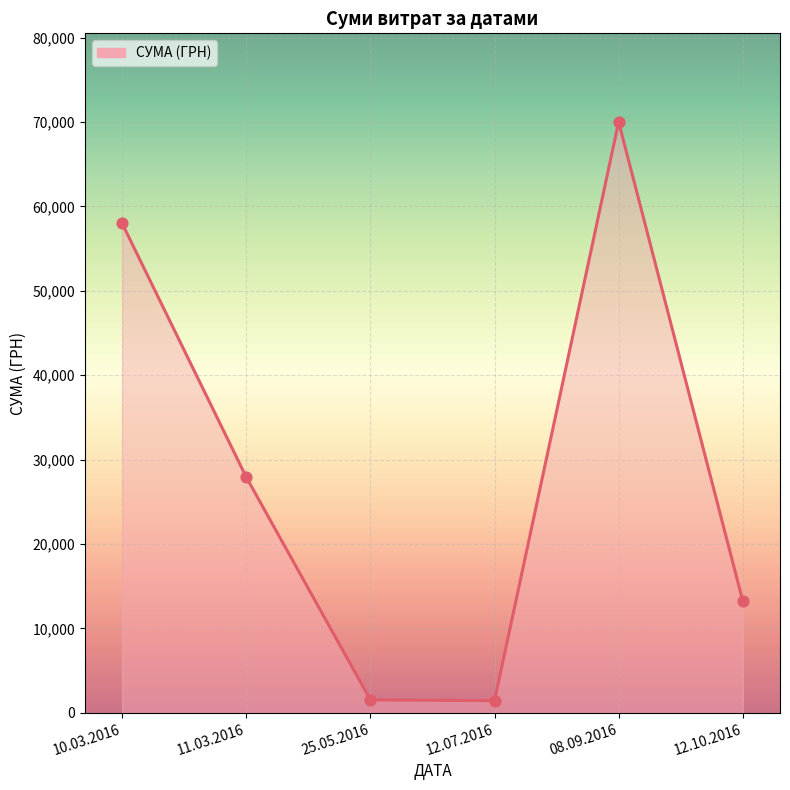

What is the change in value from 08.09.2016 to 12.10.2016?

-56748.0